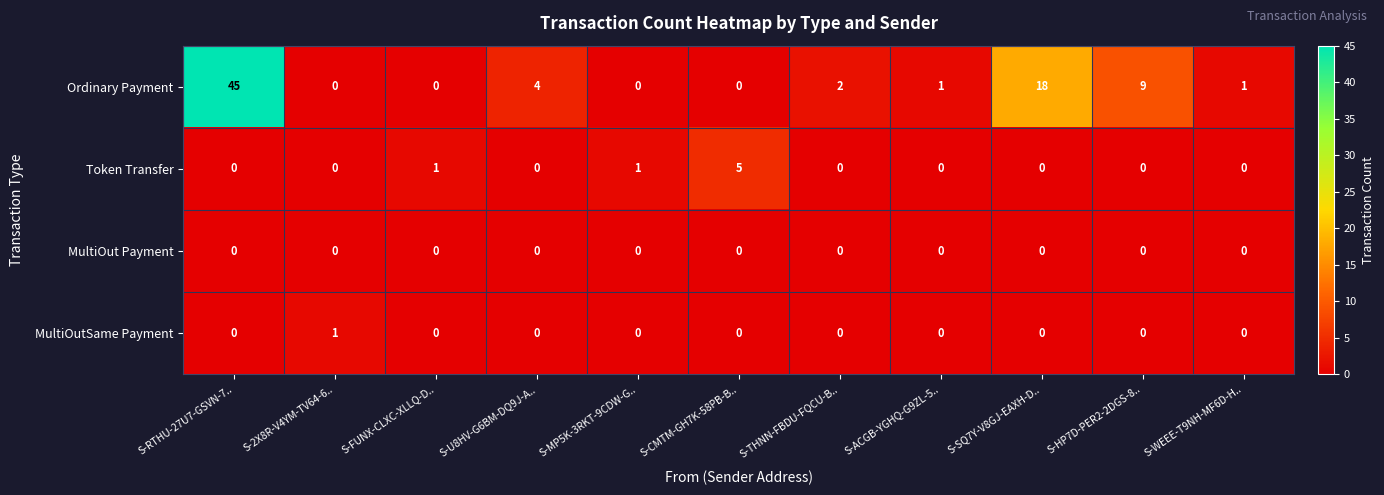

What is the difference between the maximum and minimum values in the Ordinary Payment series?

45